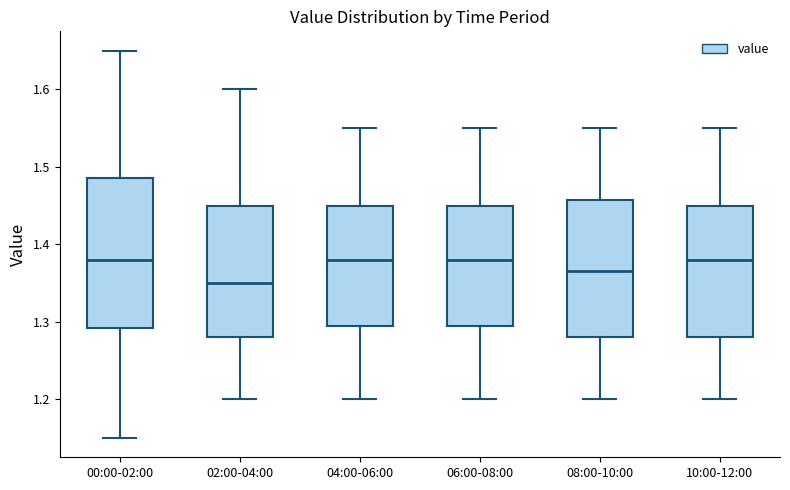

Reading left to right, read every box against the y-axis: the position of its median line, the range the box covers, and the ends of its whiskers. The values are not printed on the chart, so give them approximately, as read against the axis.

00:00-02:00: median 1.38, box 1.29 to 1.49, whiskers 1.15 to 1.65
02:00-04:00: median 1.35, box 1.28 to 1.45, whiskers 1.20 to 1.60
04:00-06:00: median 1.38, box 1.30 to 1.45, whiskers 1.20 to 1.55
06:00-08:00: median 1.38, box 1.30 to 1.45, whiskers 1.20 to 1.55
08:00-10:00: median 1.37, box 1.28 to 1.46, whiskers 1.20 to 1.55
10:00-12:00: median 1.38, box 1.28 to 1.45, whiskers 1.20 to 1.55